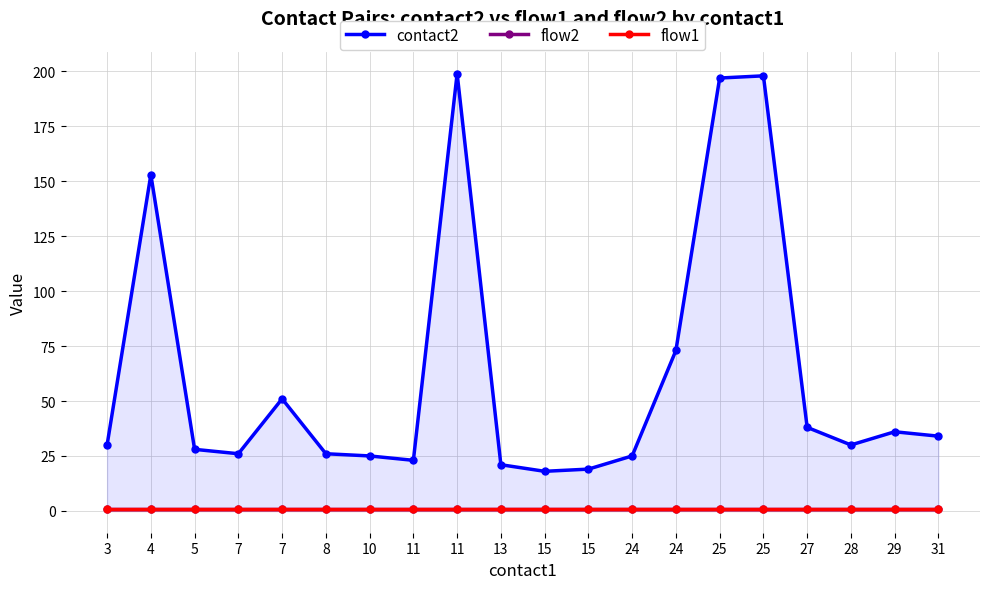

Between 11 and 25, which series saw the biggest shift?

contact2